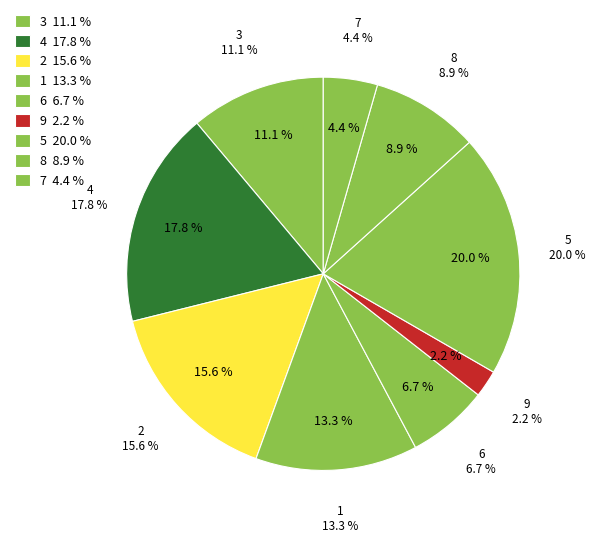

How many slices are in this pie chart?

9